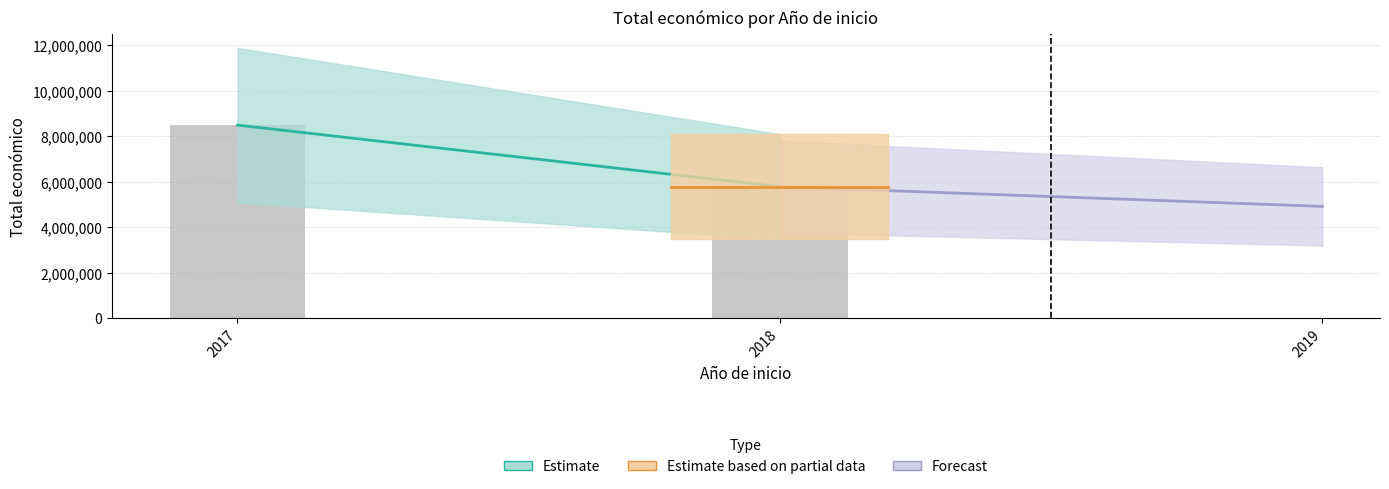

What is the average value?

7131658